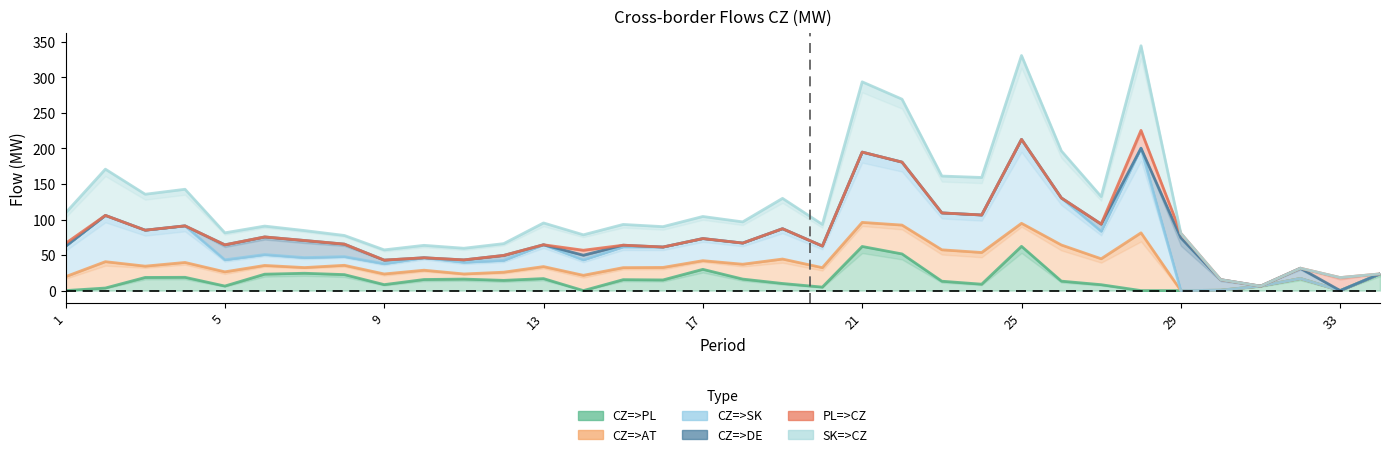

At how many categories does at least one series exceed 248?

4